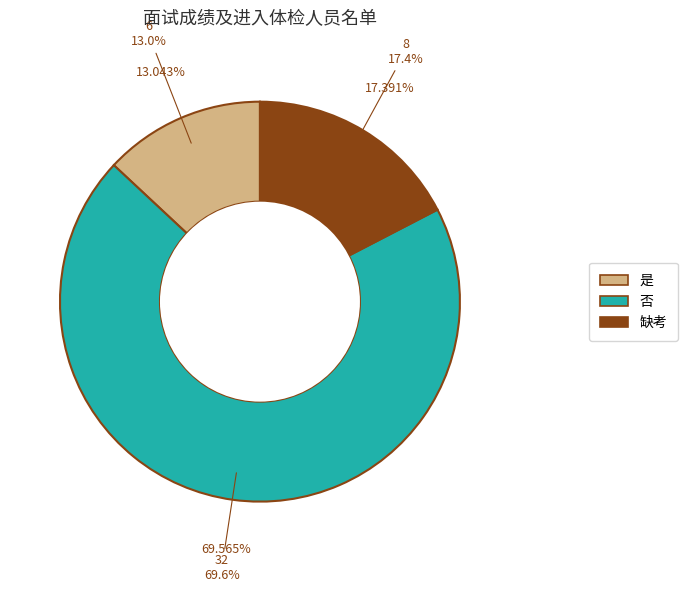

Is there any slice that represents more than half of the pie?

Yes